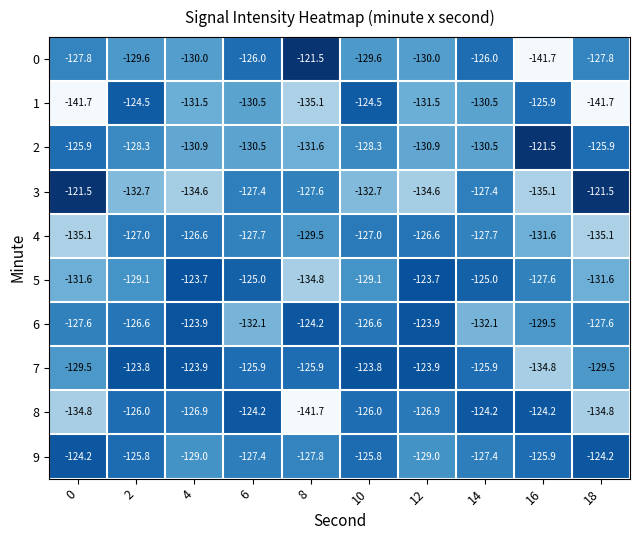

What is the spread (max minus min) of values at 12?

10.9